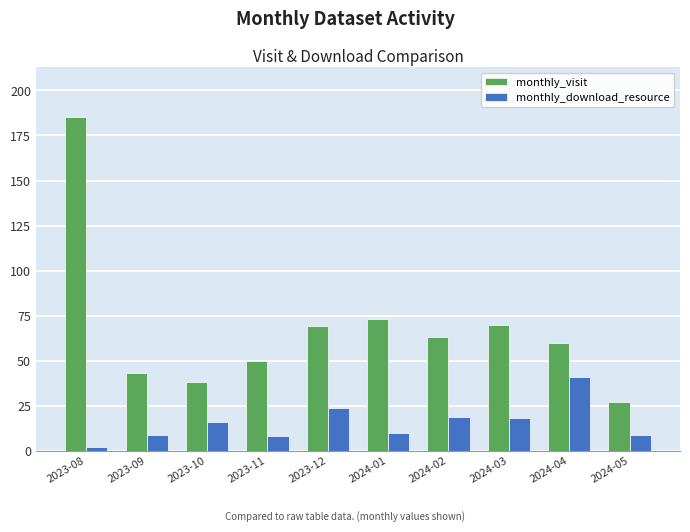

List the series in order of their peak value, highest first.

monthly_visit, monthly_download_resource